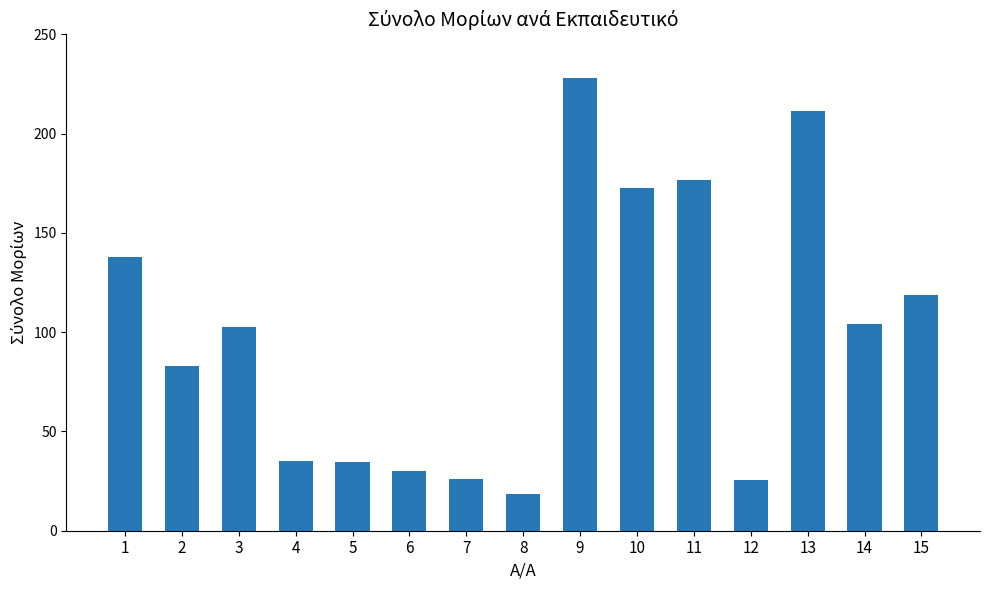

Does the chart contain stacked bars?

No